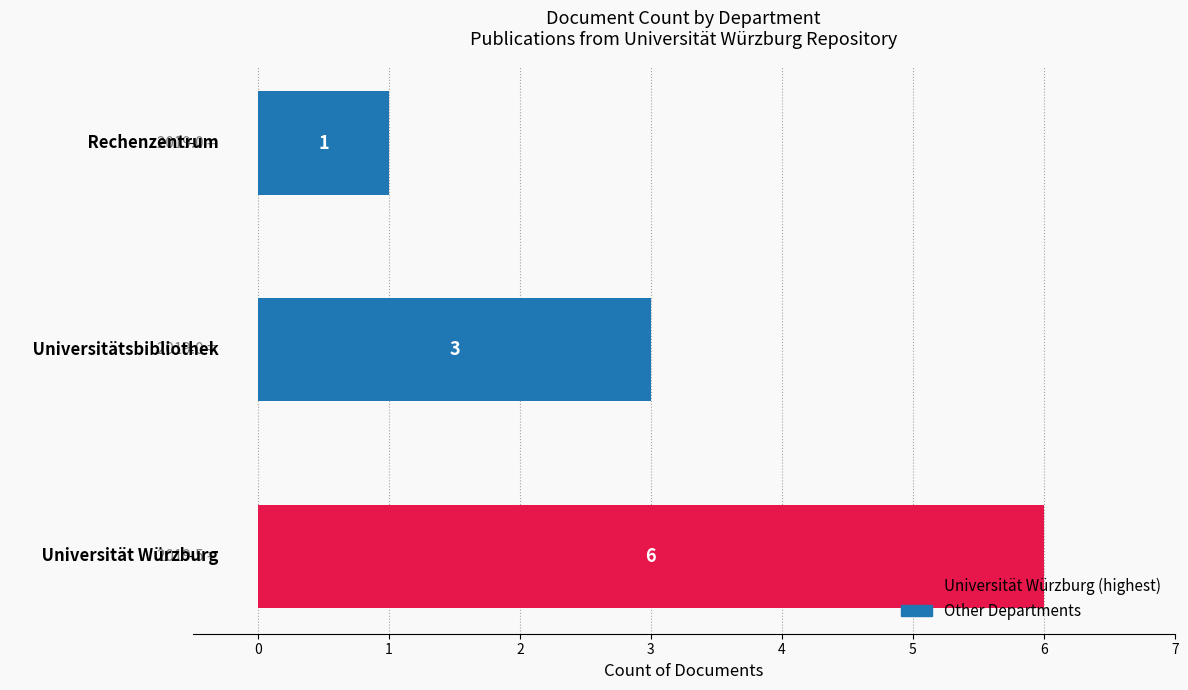

Count the values in the range 1 to 6.

3